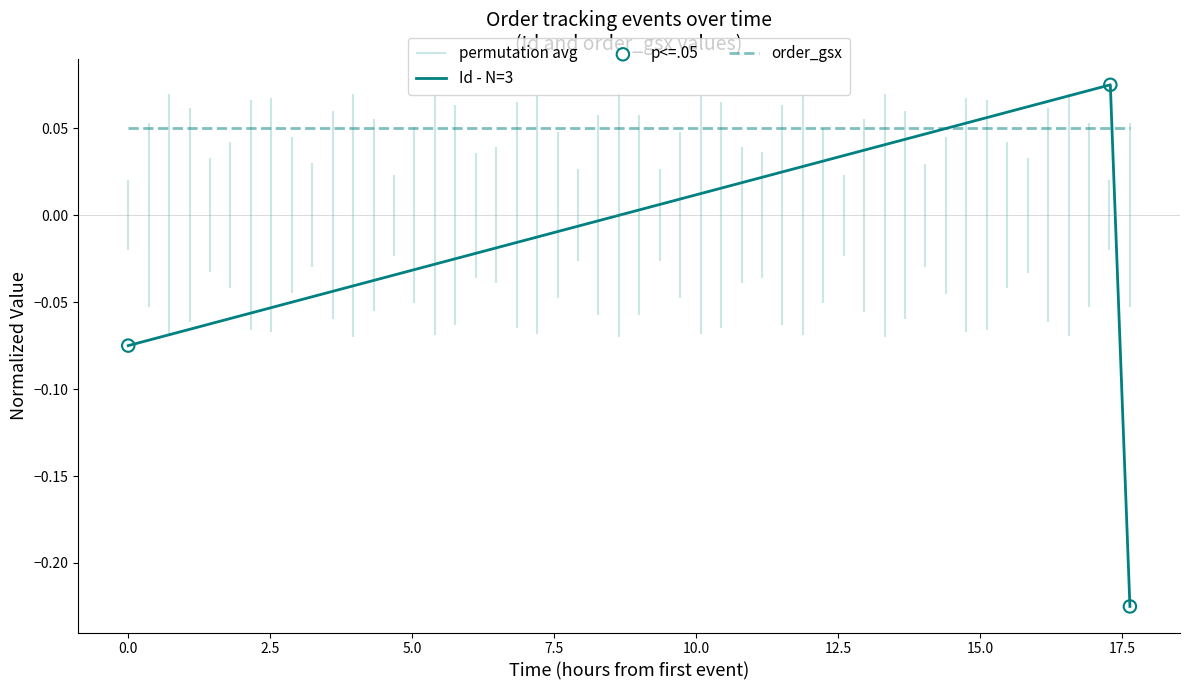

Which series has the largest Y range (max minus min)?

Id - N=3